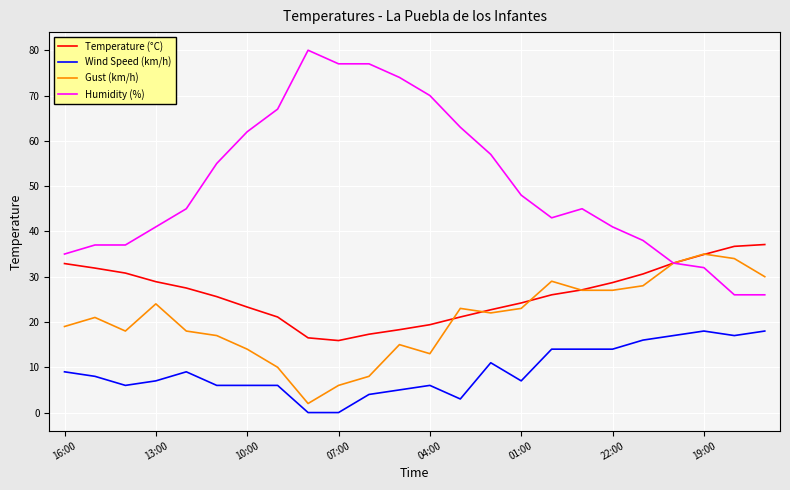

Which series has the largest total across all categories?

Humidity (%)